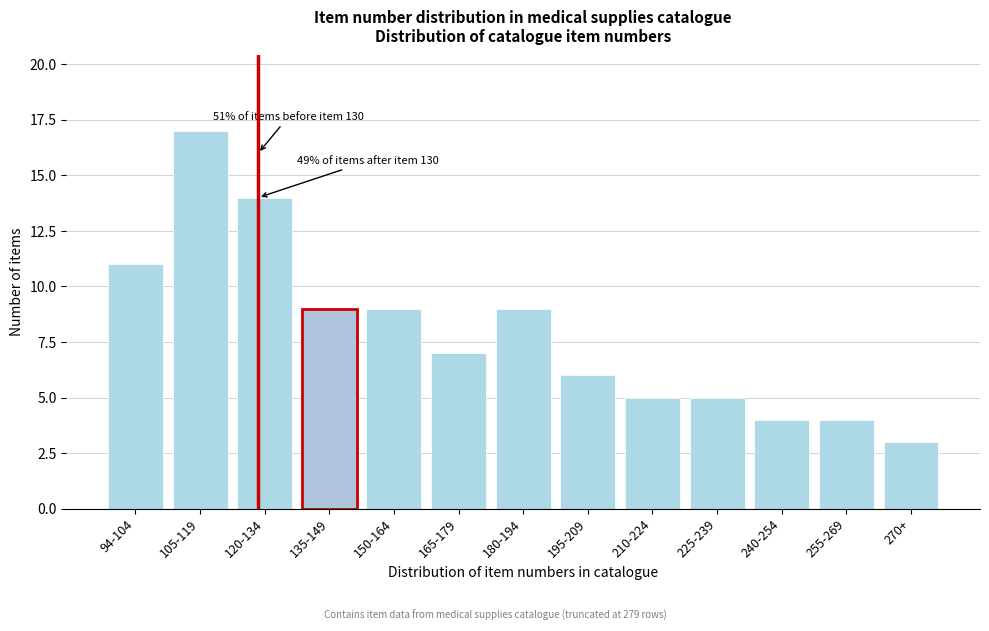

Reading right to left, what are all the values shown in this chart?

3	4	4	5	5	6	9	7	9	9	14	17	11